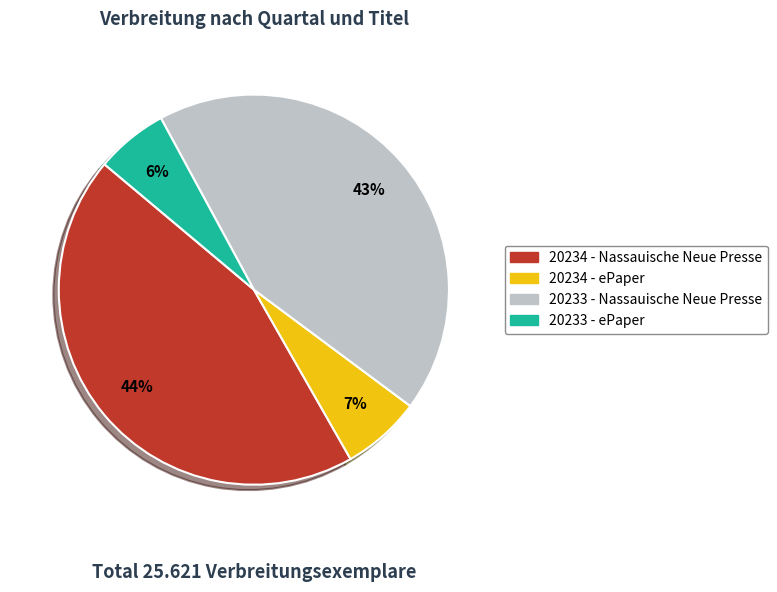

To the nearest percent, what is the difference between the 20234 - Nassauische Neue Presse and 20233 - ePaper slice percentages?

38%